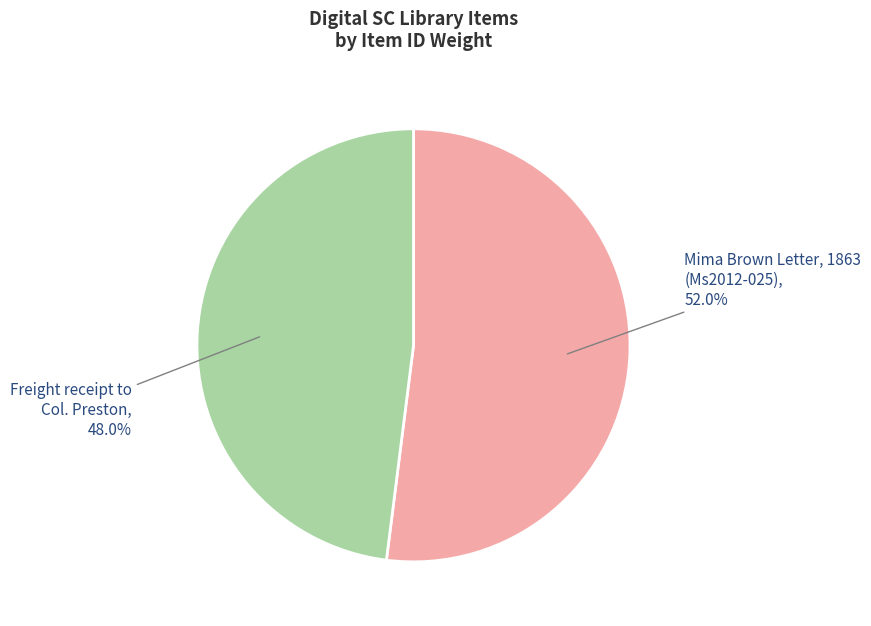

Count the number of slices in the pie.

2